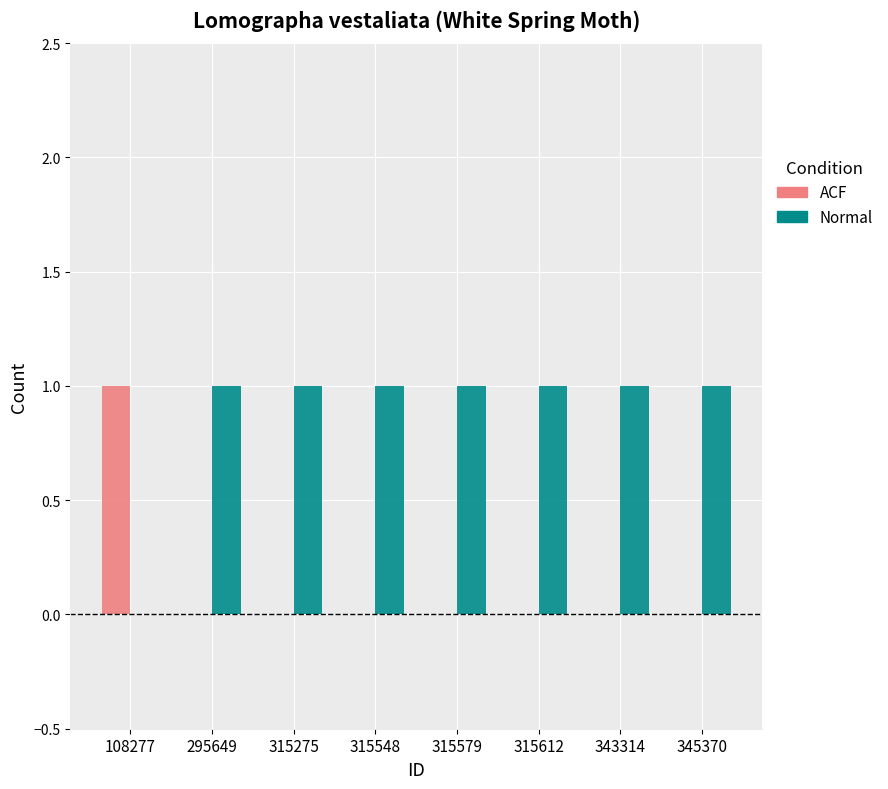

How many distinct data groups are displayed?

2